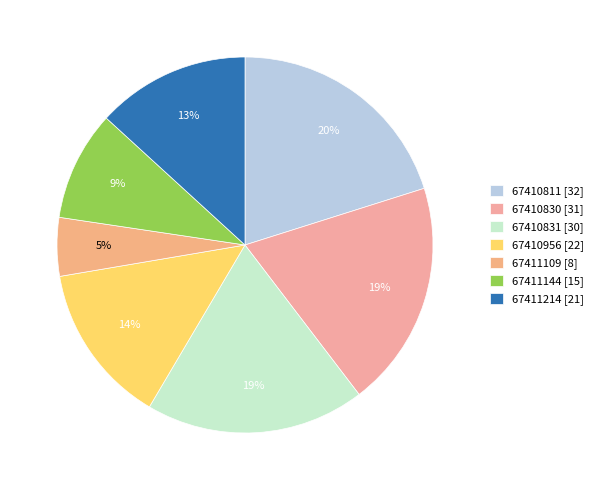

Which slice is the largest?

67410811